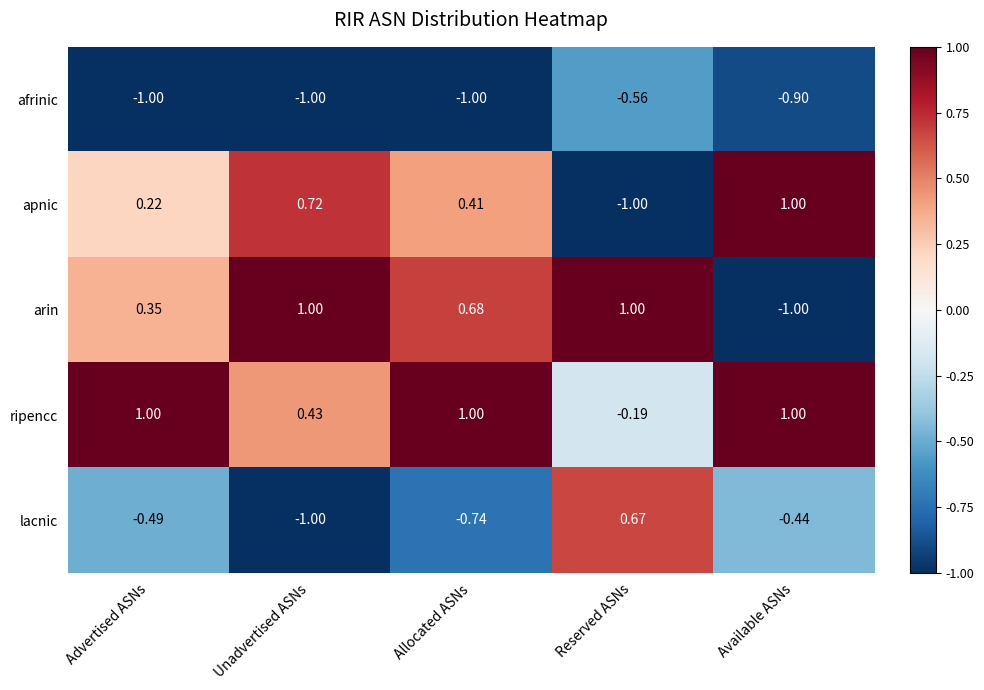

Which series has the largest total across all categories?

ripencc